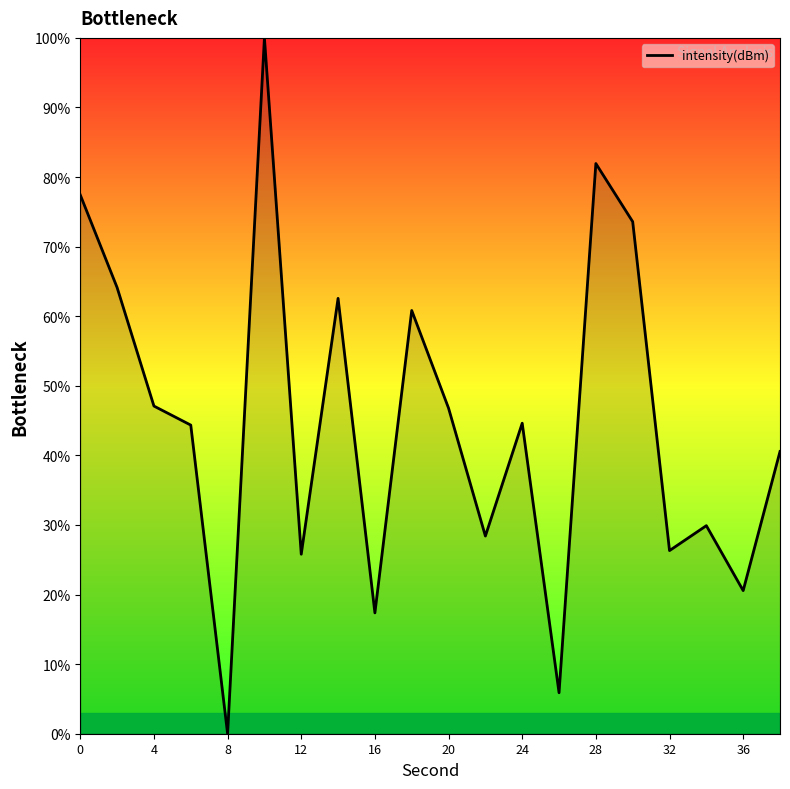

What is the difference between the maximum and minimum values?

100.0